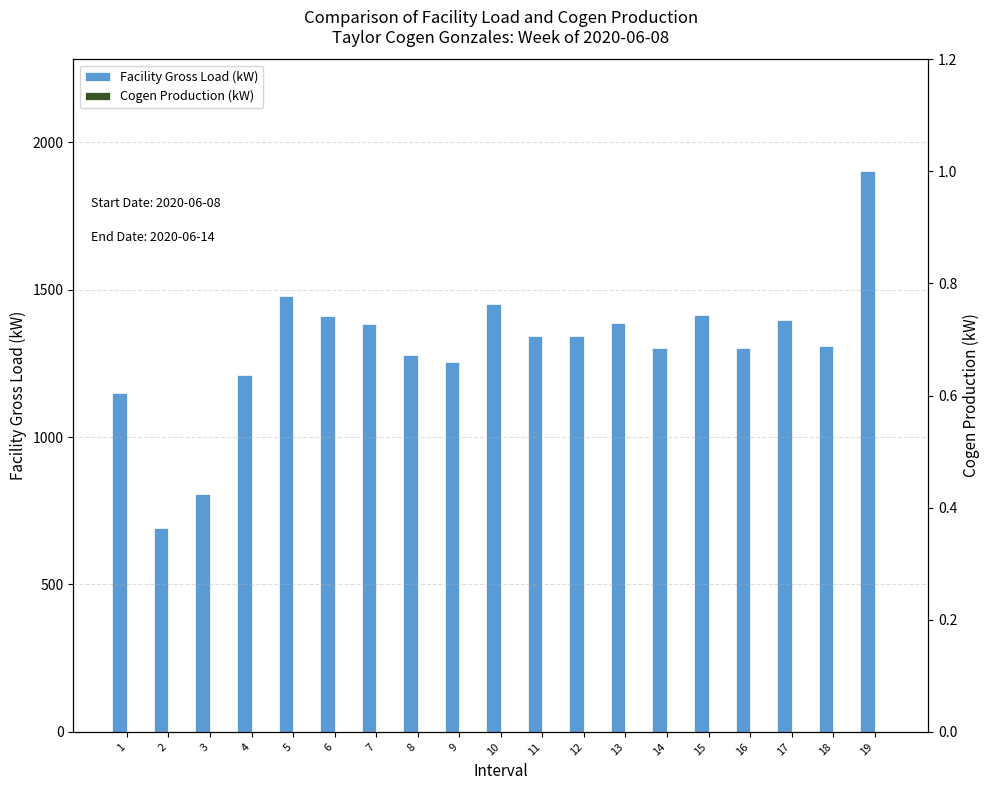

List the labels in order of Cogen Production (kW) value, largest first.

1, 2, 3, 4, 5, 6, 7, 8, 9, 10, 11, 12, 13, 14, 15, 16, 17, 18, 19